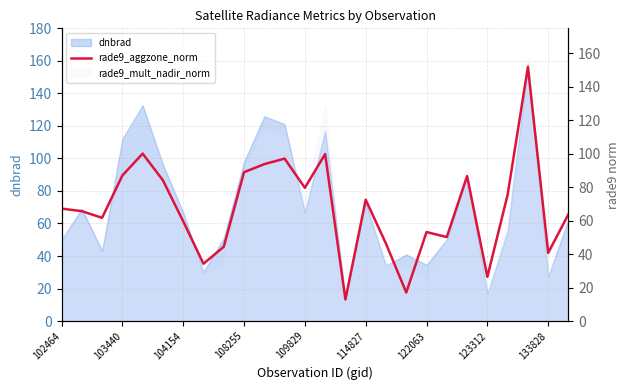

What is the label of the 24th point from the right?

104154